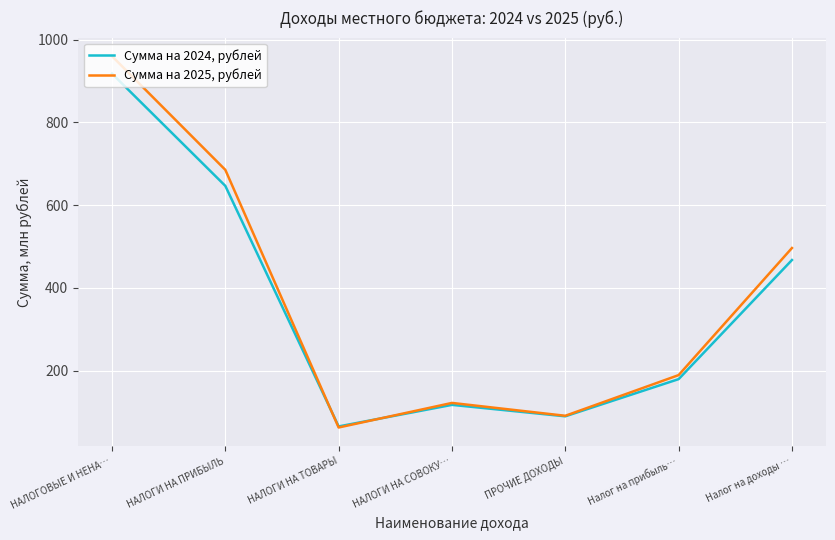

Reading right to left, list all the values displayed in this chart.

Сумма на 2024, рублей: Налог на доходы …=467.4	Налог на прибыль…=179.3	ПРОЧИЕ ДОХОДЫ=89.4	НАЛОГИ НА СОВОКУ…=117.1	НАЛОГИ НА ТОВАРЫ=65.0	НАЛОГИ НА ПРИБЫЛЬ=646.7	НАЛОГОВЫЕ И НЕНА…=918.2
Сумма на 2025, рублей: Налог на доходы …=496.4	Налог на прибыль…=189.1	ПРОЧИЕ ДОХОДЫ=90.7	НАЛОГИ НА СОВОКУ…=121.8	НАЛОГИ НА ТОВАРЫ=62.4	НАЛОГИ НА ПРИБЫЛЬ=685.5	НАЛОГОВЫЕ И НЕНА…=960.4